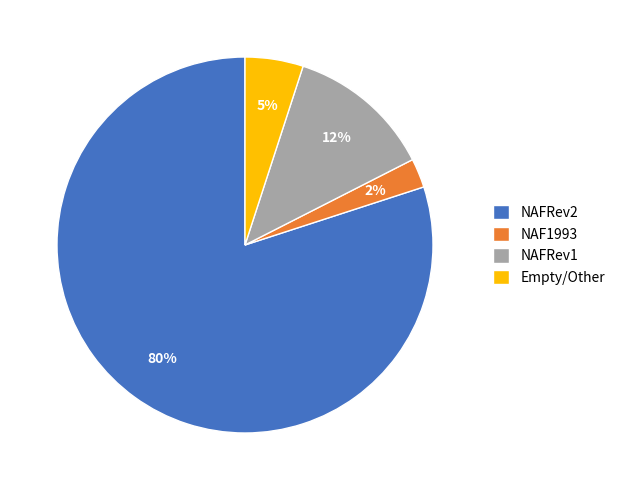

How many slices are in this pie chart?

4